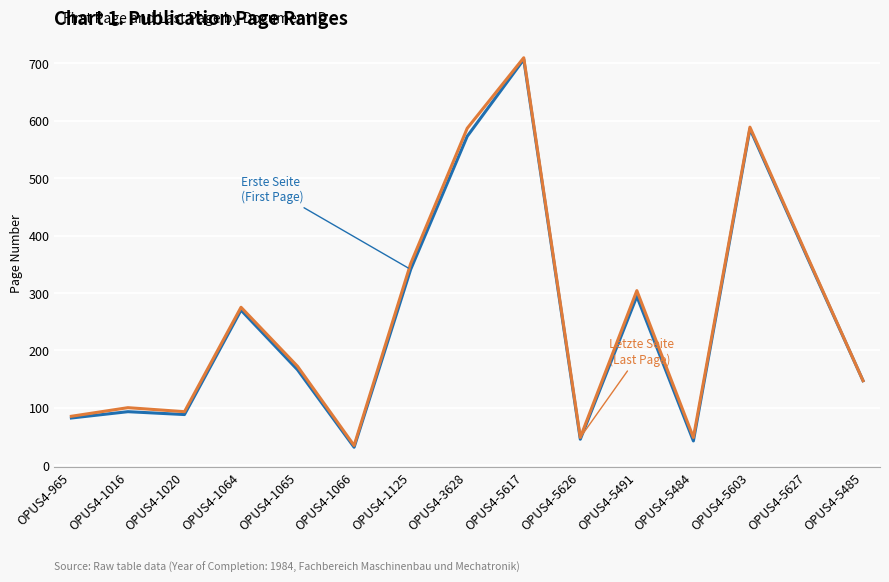

What is the spread (max minus min) of values at OPUS4-5626?

3